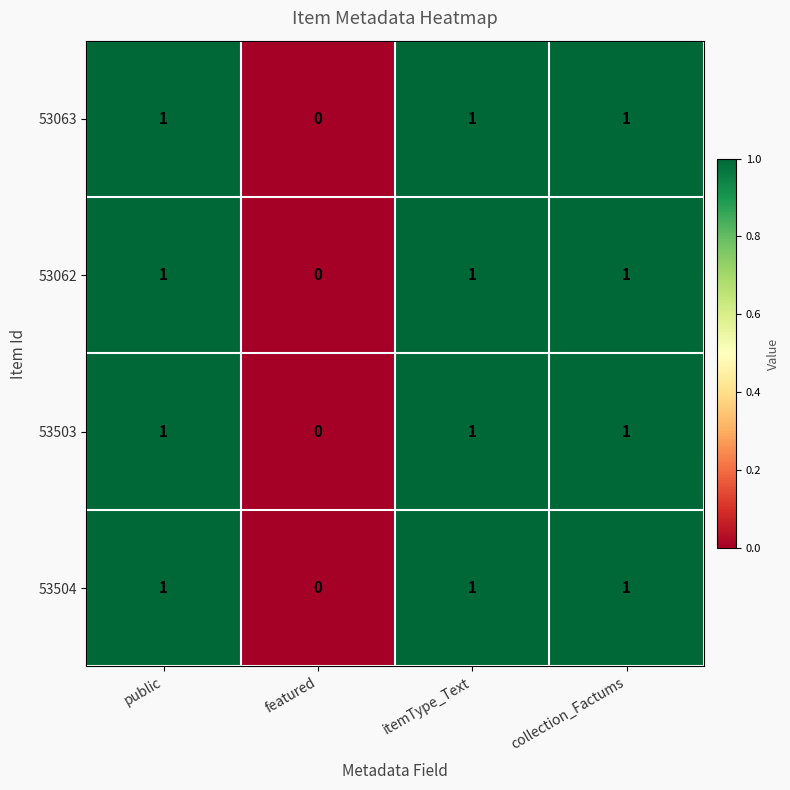

The 53063 series shows 1 at collection_Factums. True or false?

True